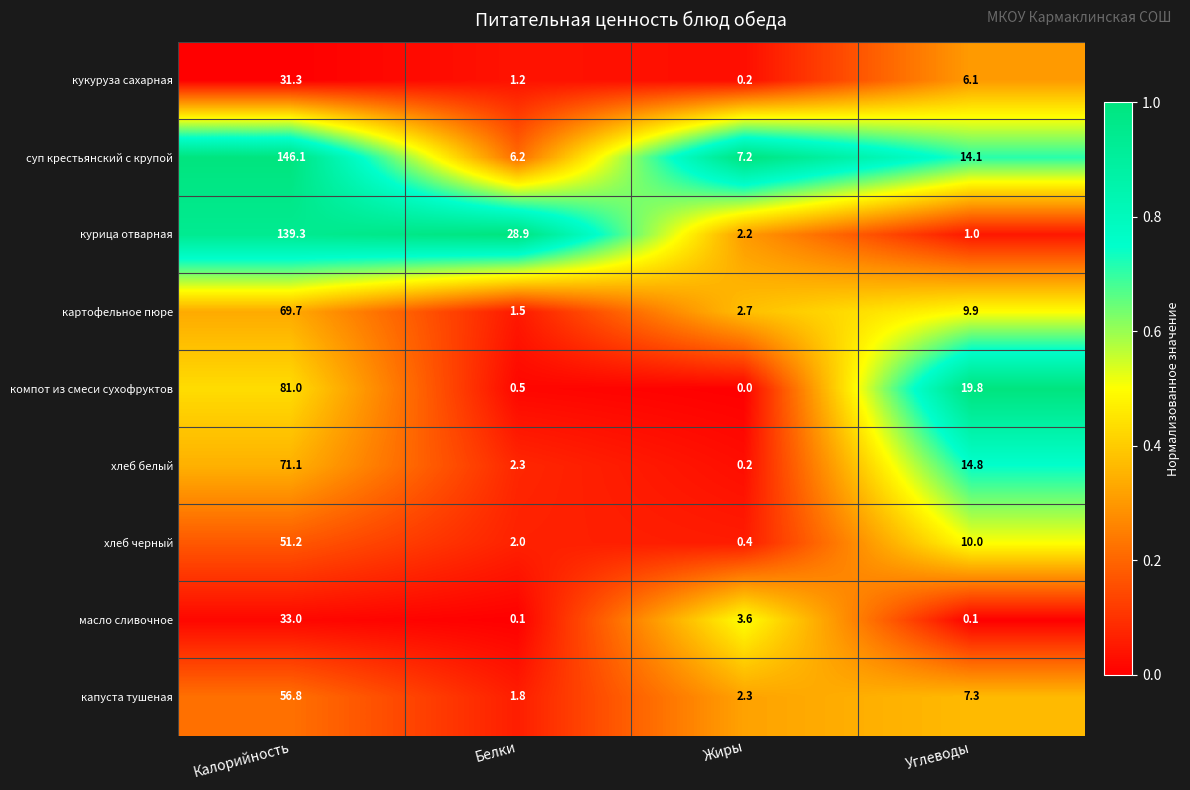

At which category is the sum across all series the highest?

Калорийность